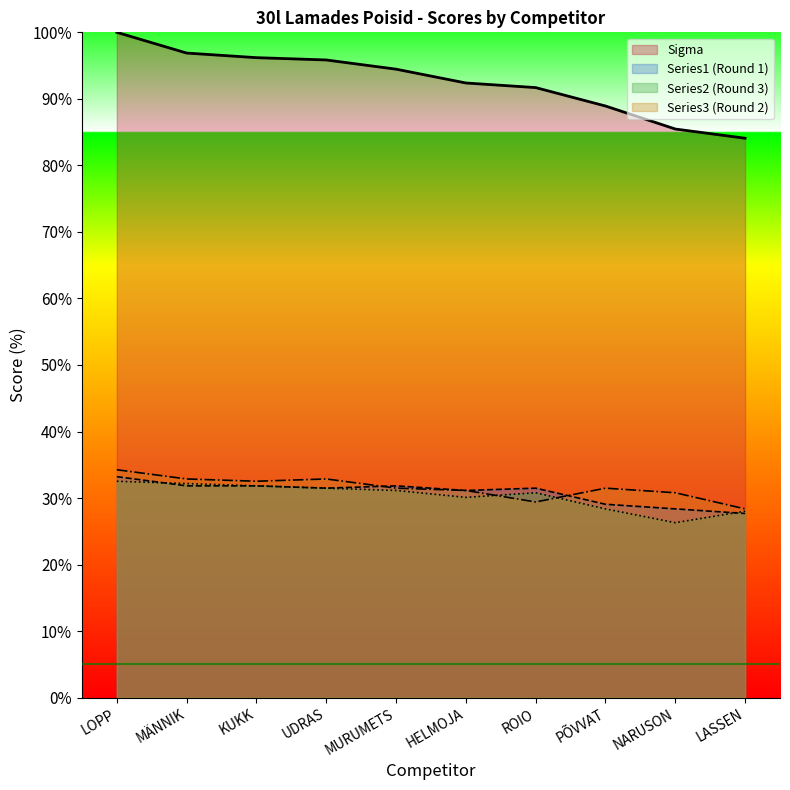

Is it true that Series2 equals 30.1 at HELMOJA?

True